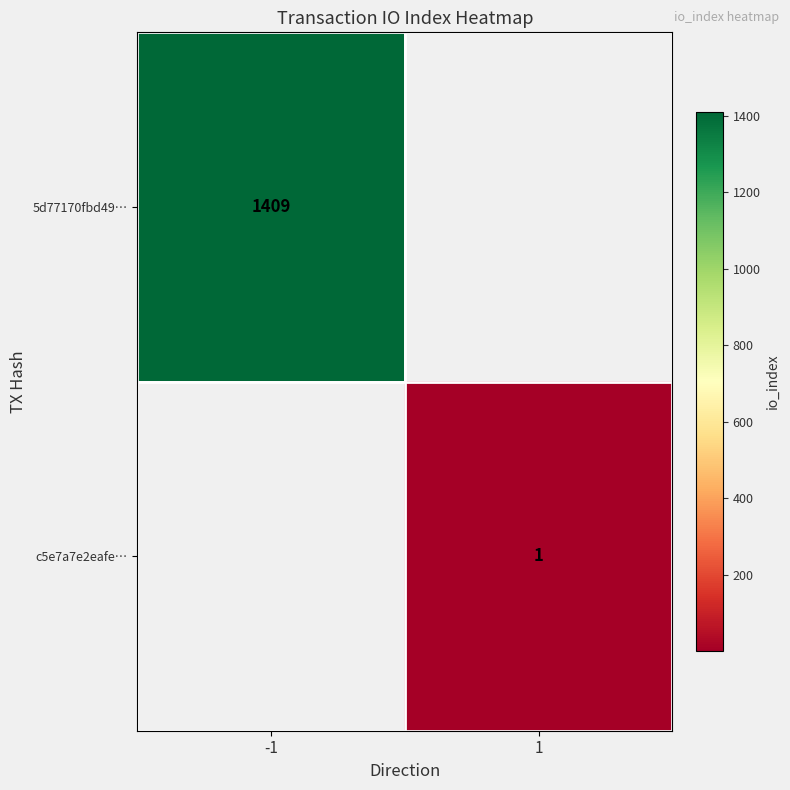

Is the value of c5e7a7e2eafe… at 1 greater than the value of 5d77170fbd49… at -1?

No